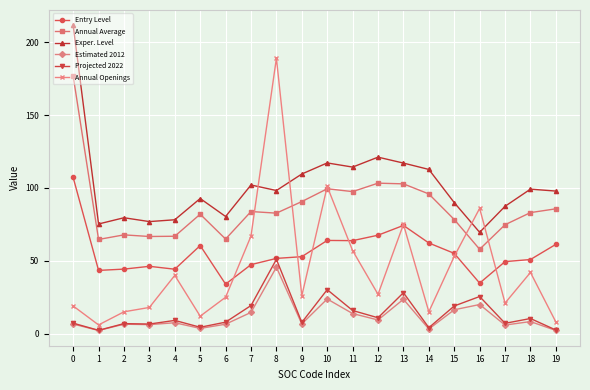

Which series has the largest range (max minus min)?

Annual Openings